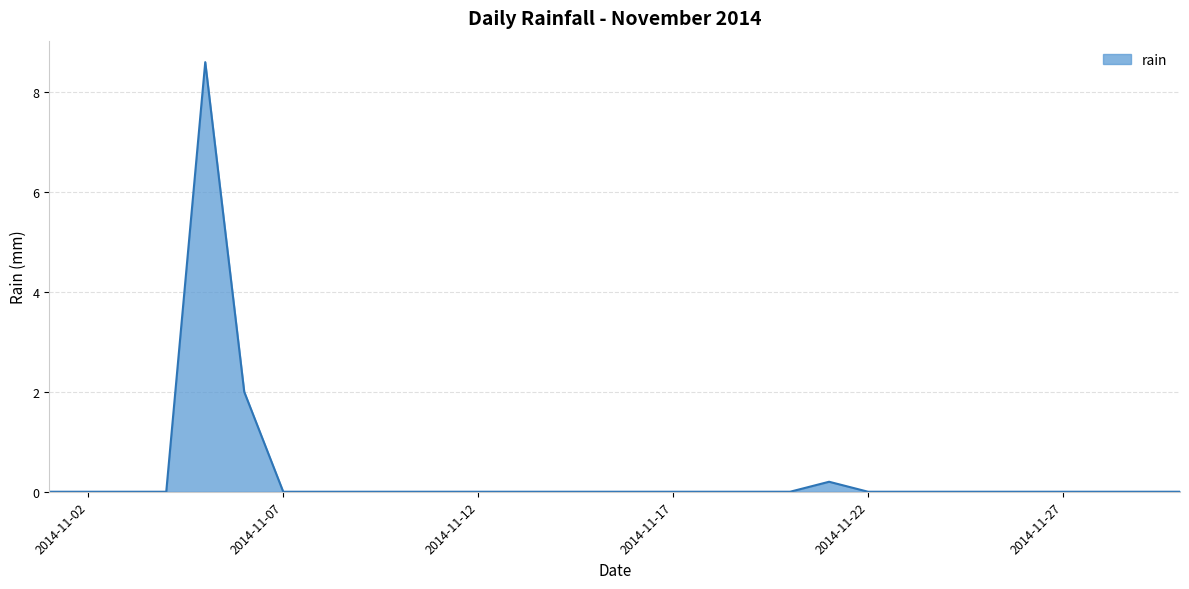

Reading left to right, list all the values displayed in this chart.

0.0	0.0	0.0	0.0	8.6	2.0	0.0	0.0	0.0	0.0	0.0	0.0	0.0	0.0	0.0	0.0	0.0	0.0	0.0	0.0	0.2	0.0	0.0	0.0	0.0	0.0	0.0	0.0	0.0	0.0